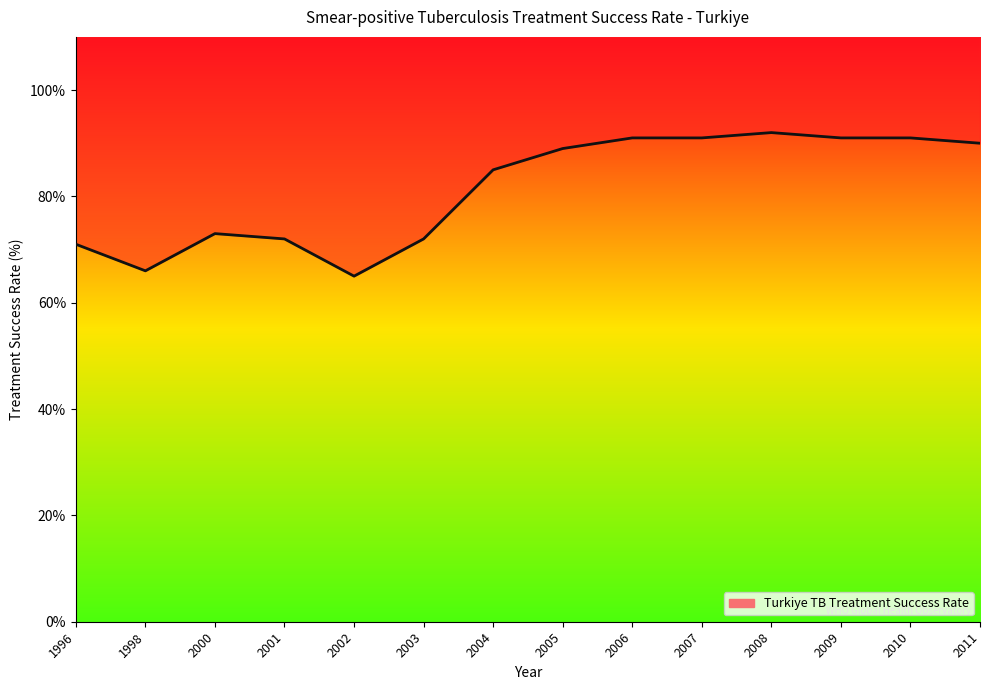

True or false: the data shows 101 at 1996.

False